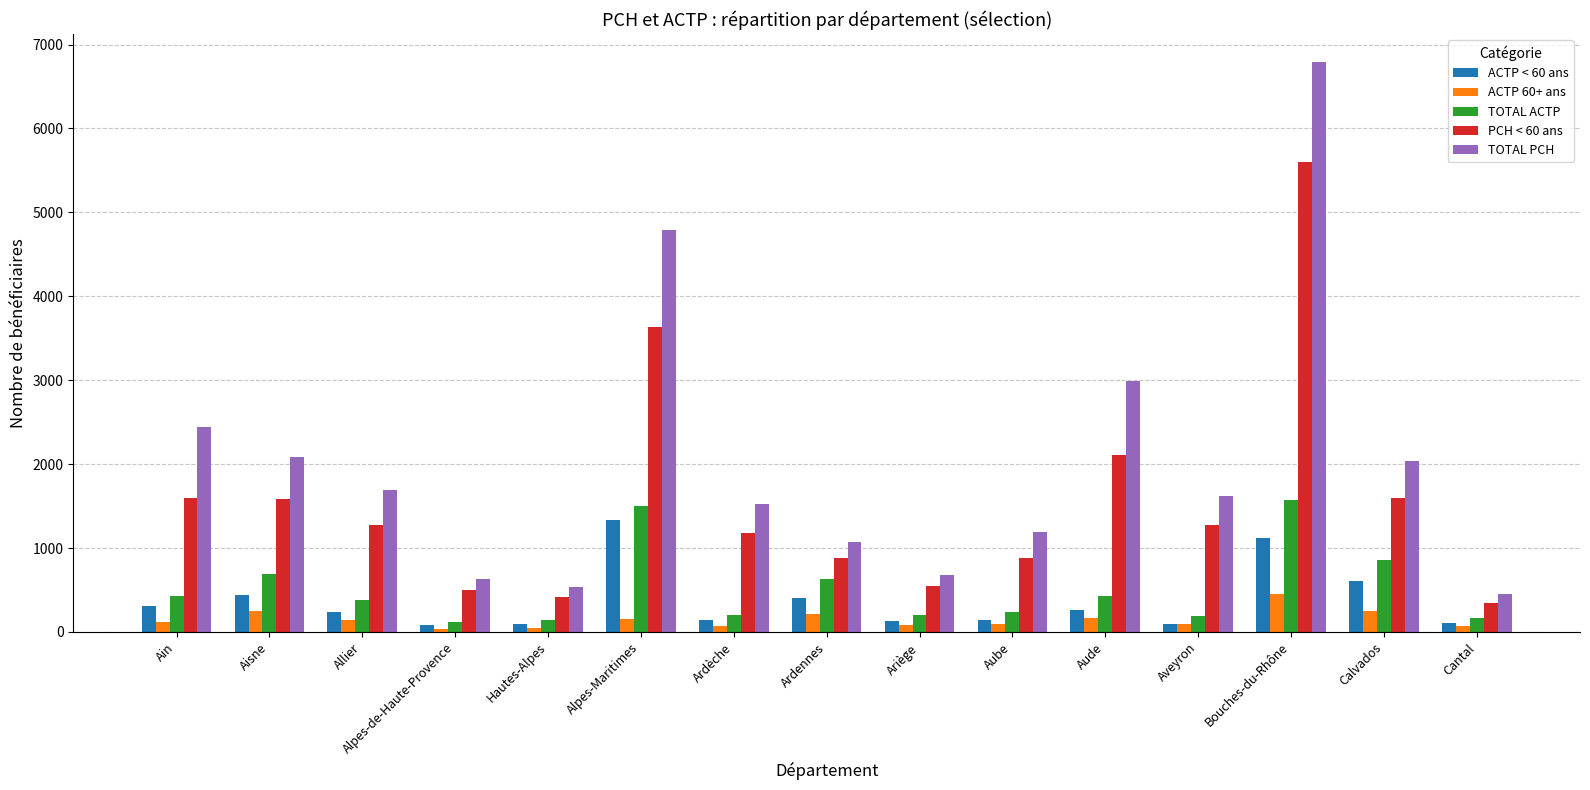

Where does the PCH < 60 ans series first go above 1271?

Ain